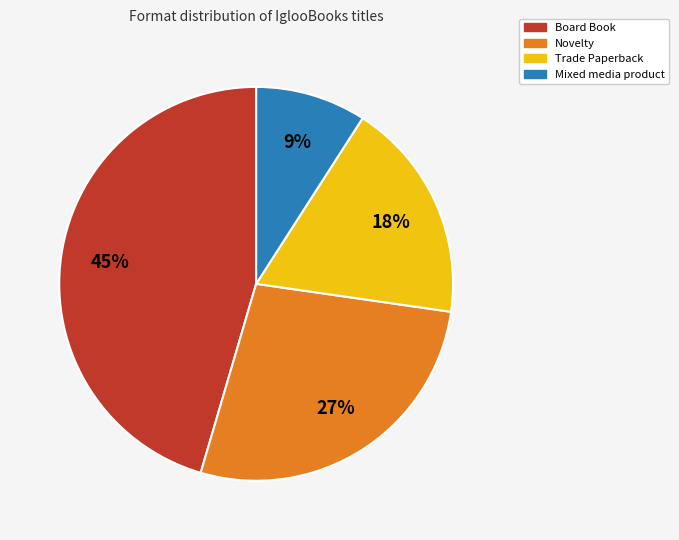

Is there a majority slice in this chart?

No